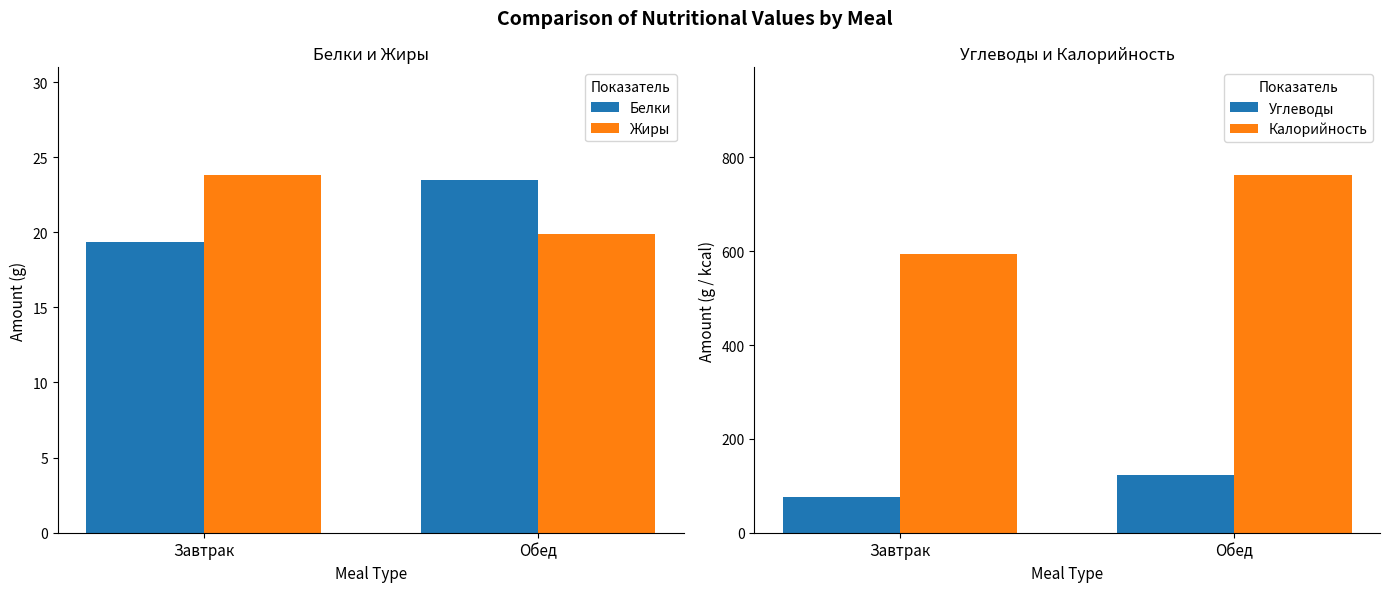

Which series has the largest total across all categories?

Калорийность